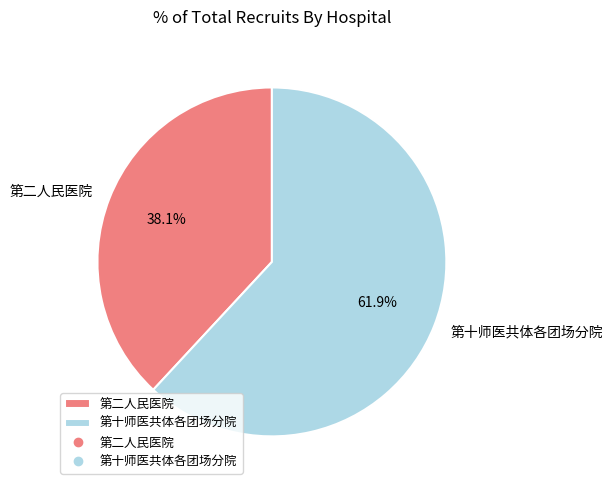

Between 第二人民医院 and 第十师医共体各团场分院, which is larger?

第十师医共体各团场分院